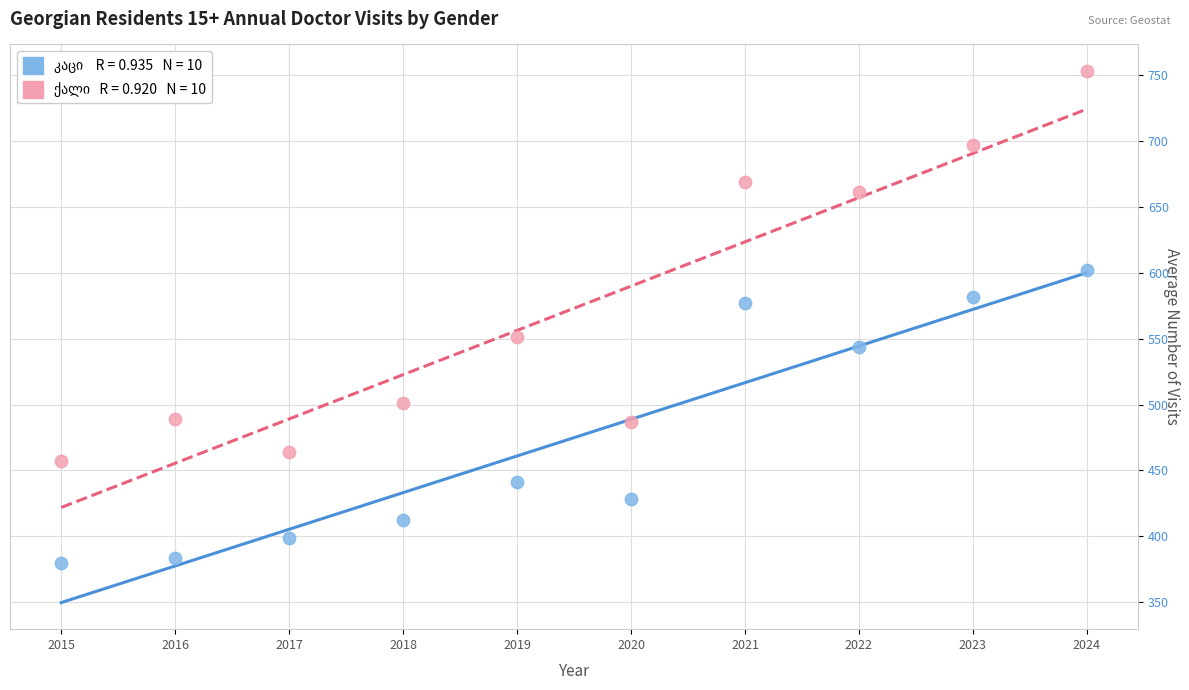

Across all data points, what is the range of Y values (max minus min)?

373.2